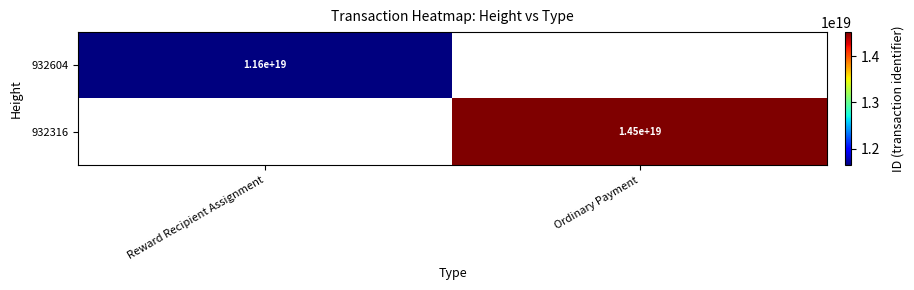

Is it true that 932316 equals 14500000000000000000 at Ordinary Payment?

True